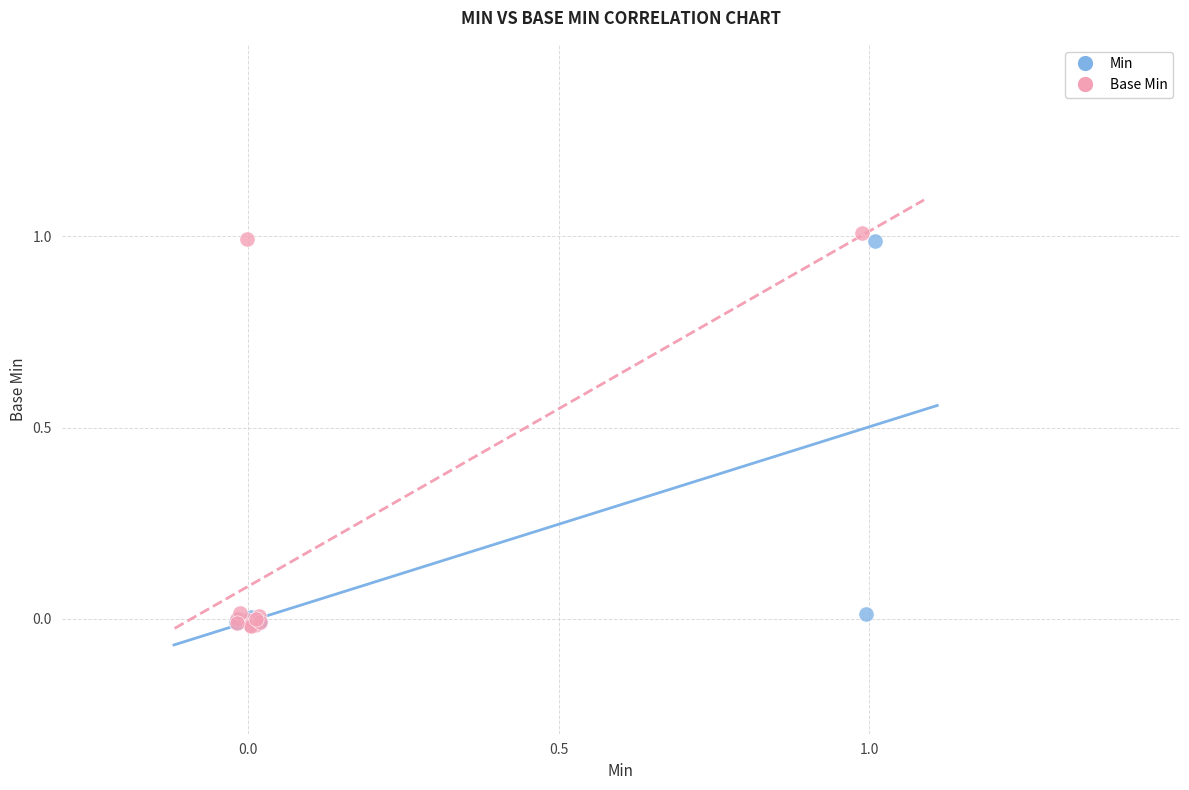

Which series has the largest Y range (max minus min)?

Base Min